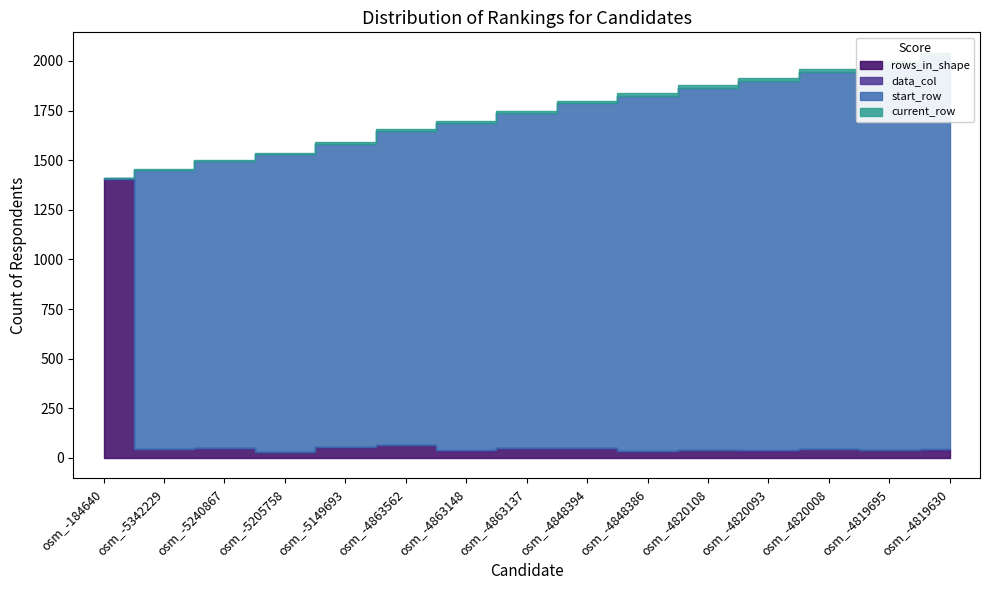

Reading left to right, what are all the values shown in this chart?

rows_in_shape: 1405	43	48	31	54	66	37	51	51	36	40	37	44	38	42
data_col: 2	1	1	1	1	1	1	1	1	1	1	1	1	1	1
start_row: 1	1406	1449	1497	1528	1582	1648	1685	1736	1787	1823	1863	1900	1944	1982
current_row: 2	4	5	6	7	8	9	10	11	12	13	14	15	16	17